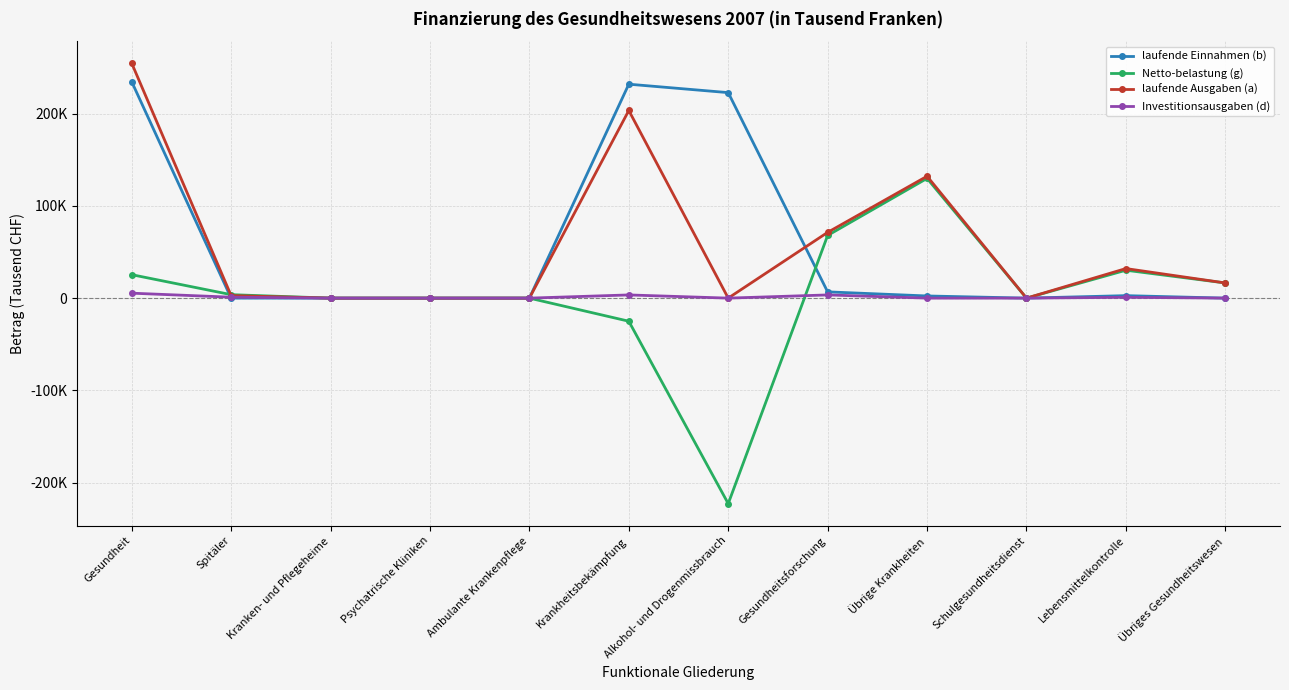

Does the chart display data point markers on the line(s)?

Yes